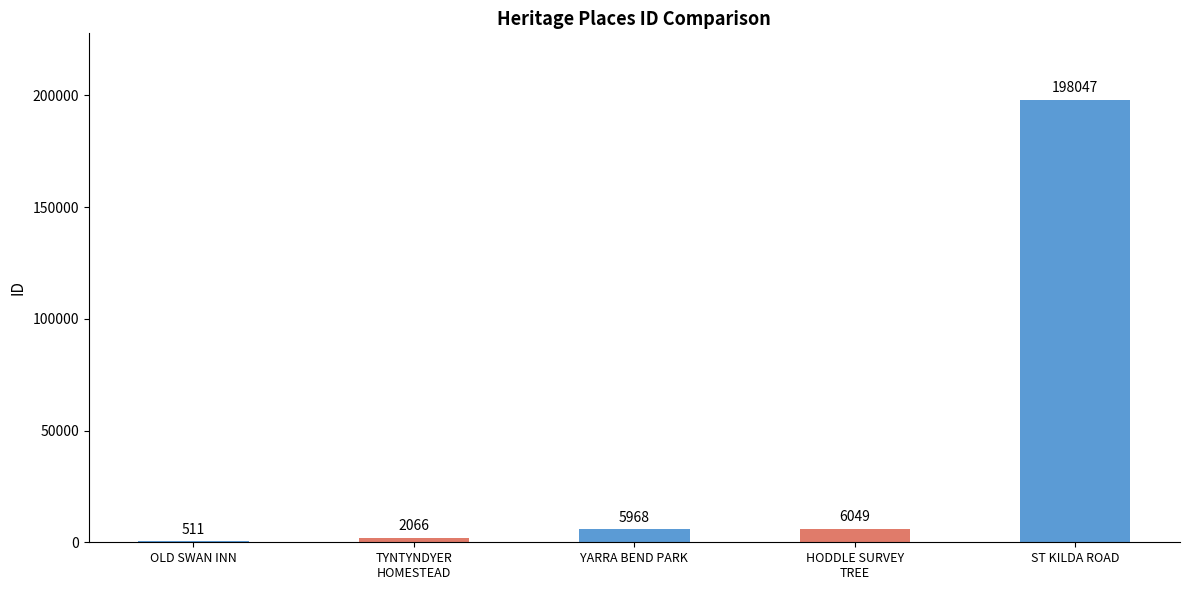

Reading left to right, extract all data points from this chart.

511	2066	5968	6049	198047